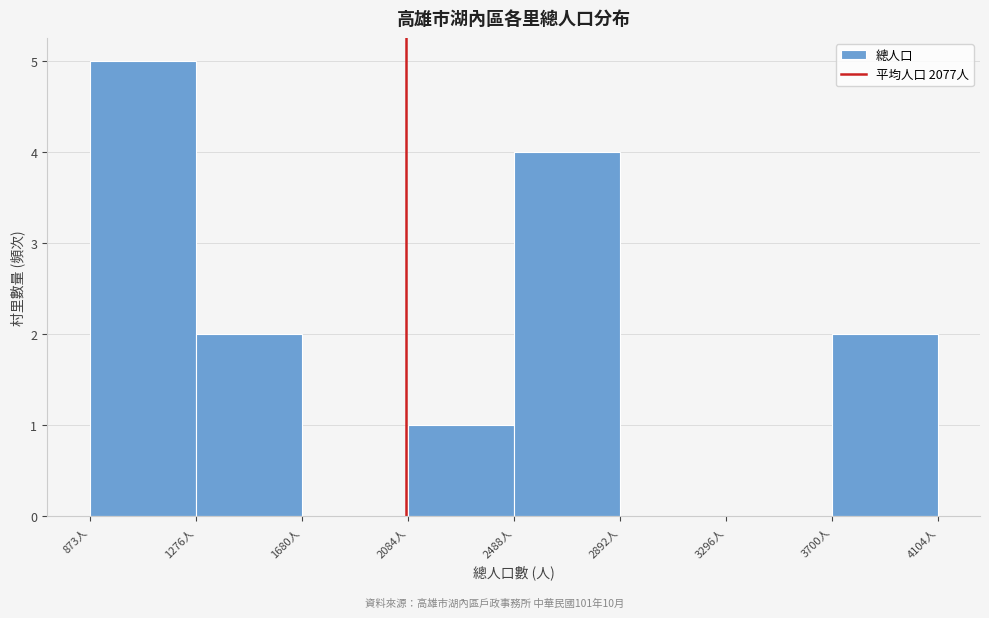

Reading left to right, list every bar in this chart as the range it spans on the x-axis followed by its height. Neither the bar edges nor the heights are printed on the chart, so give them approximately, as read against the axes.

850 to 1300: 5
1300 to 1700: 2
1700 to 2100: 0
2100 to 2500: 1
2500 to 2900: 4
2900 to 3300: 0
3300 to 3700: 0
3700 to 4100: 2